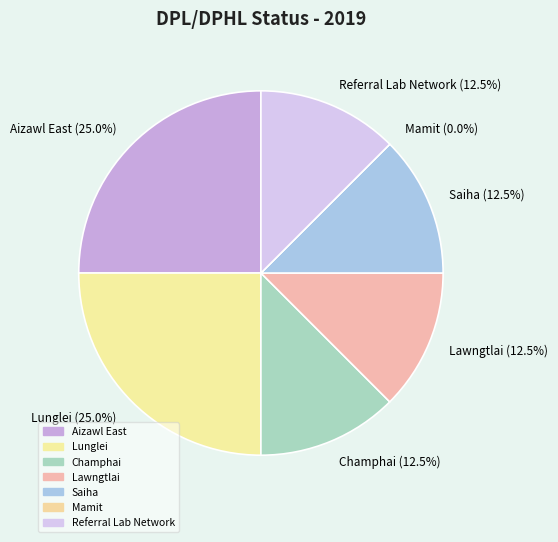

To the nearest percent, what portion does Aizawl East represent?

25%